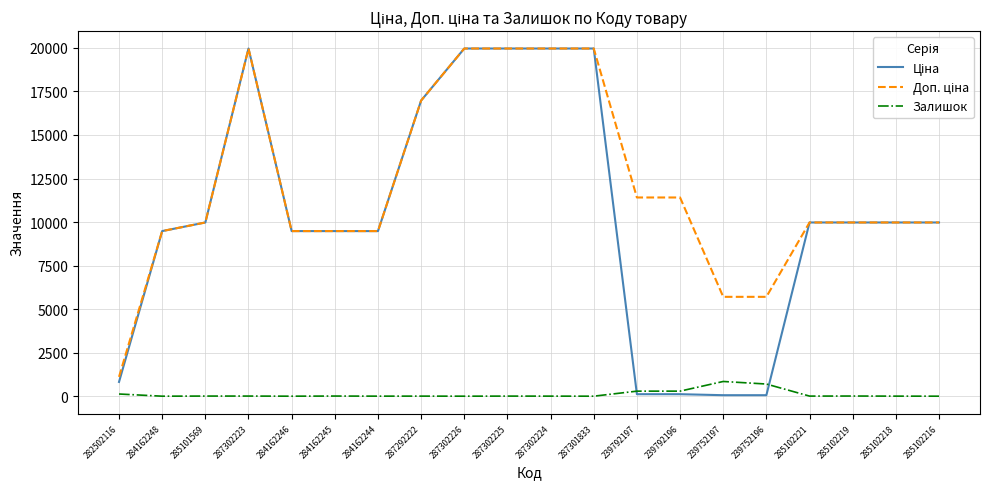

What is the total value across all series at 287301833?

39928.3